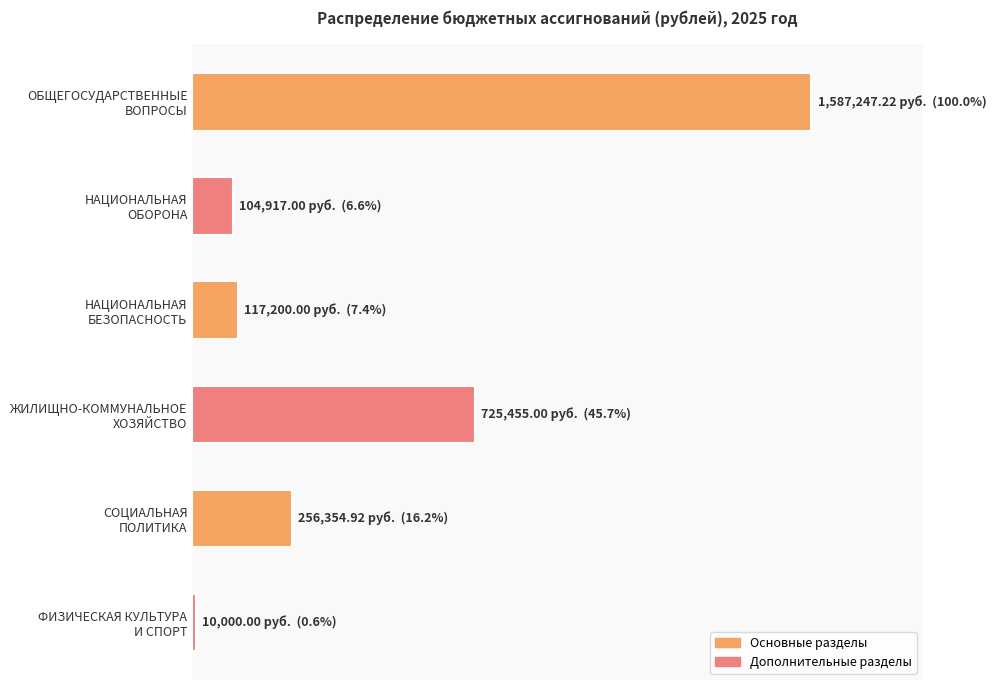

What is the average value?

466862.4